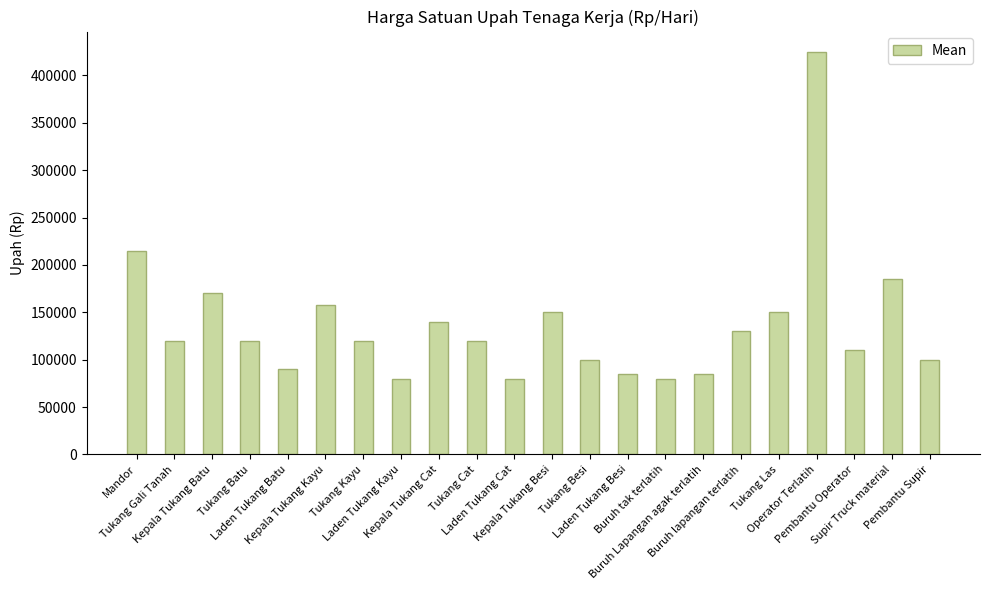

Are the bars horizontal?

No